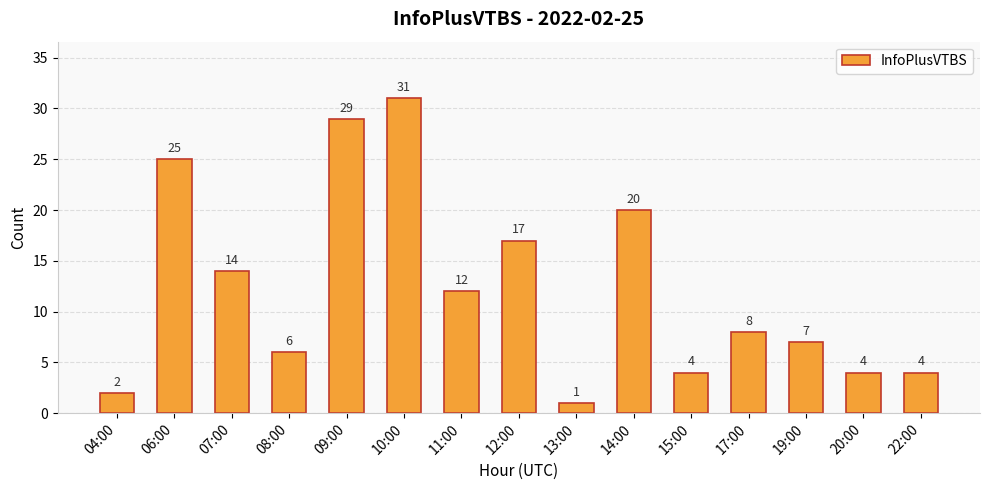

What is the label of the 13th bar from the right?

07:00